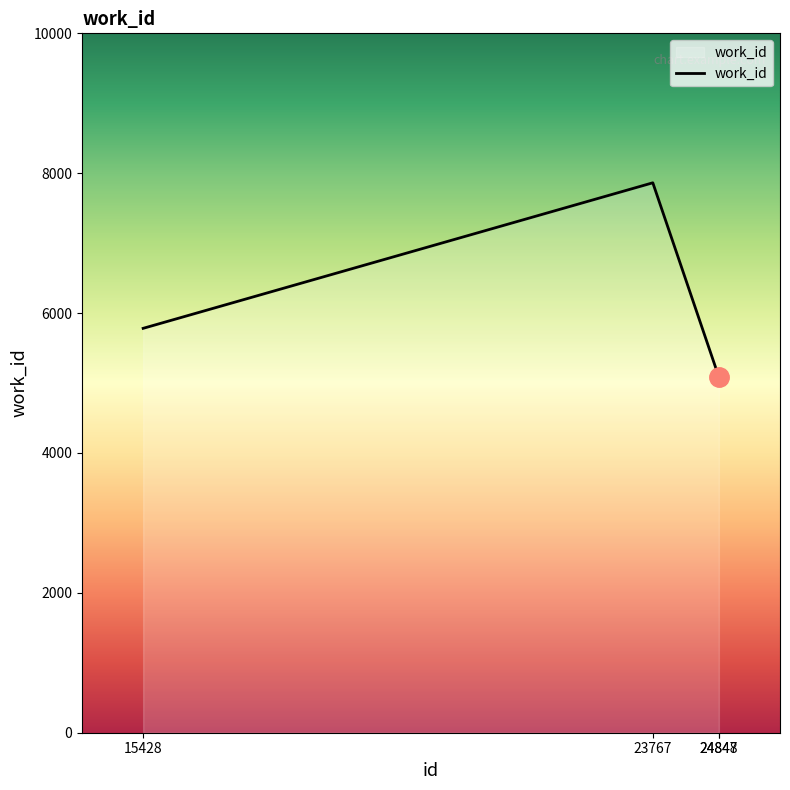

Reading left to right, list all the values displayed in this chart.

5782	7863	5088	5088